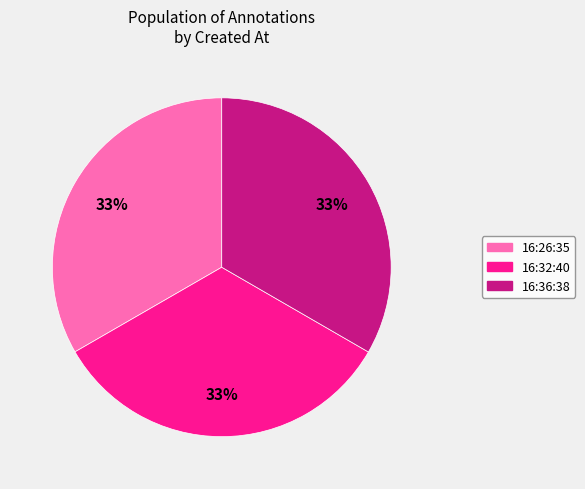

How many slices are in this pie chart?

3